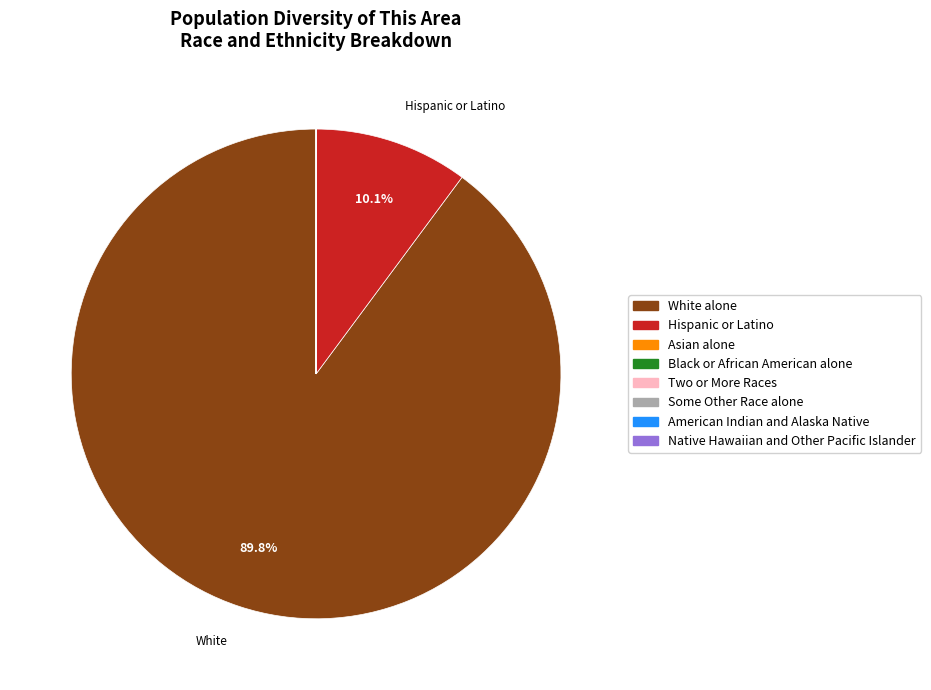

Which slice represents more than half of the pie?

White alone